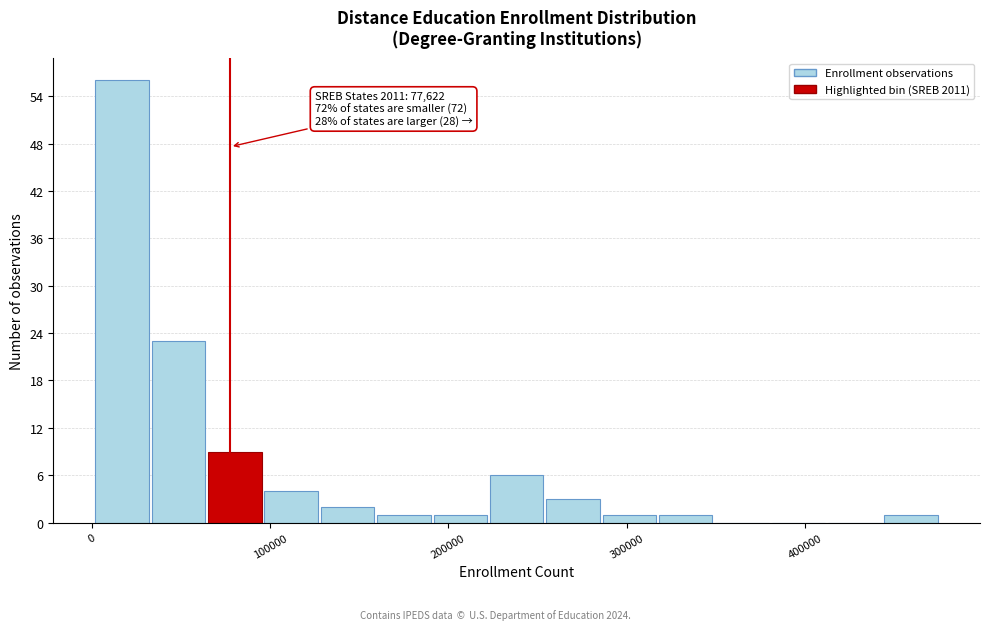

Read against the x-axis, roughly where is the centre of the tallest bar?

20000